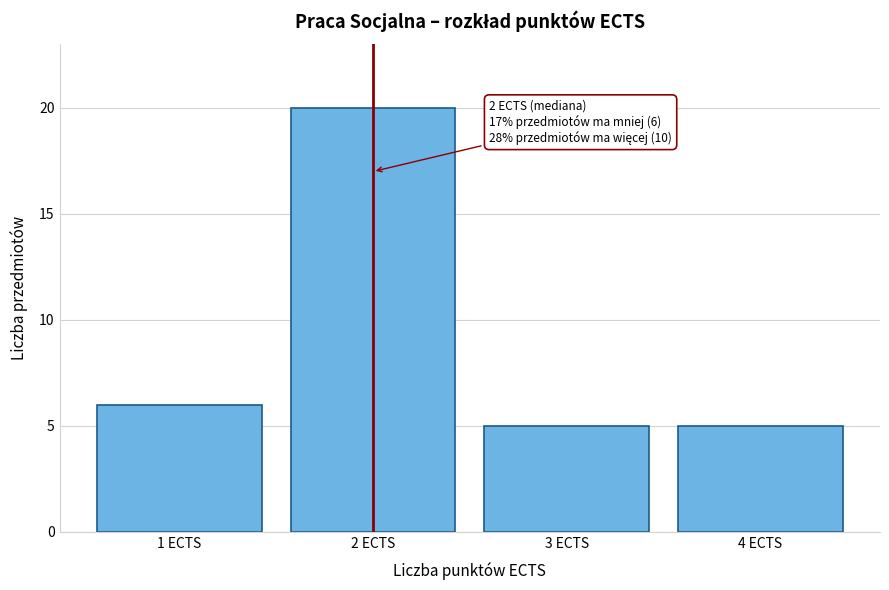

Reading left to right, extract all data points from this chart.

6	20	5	5